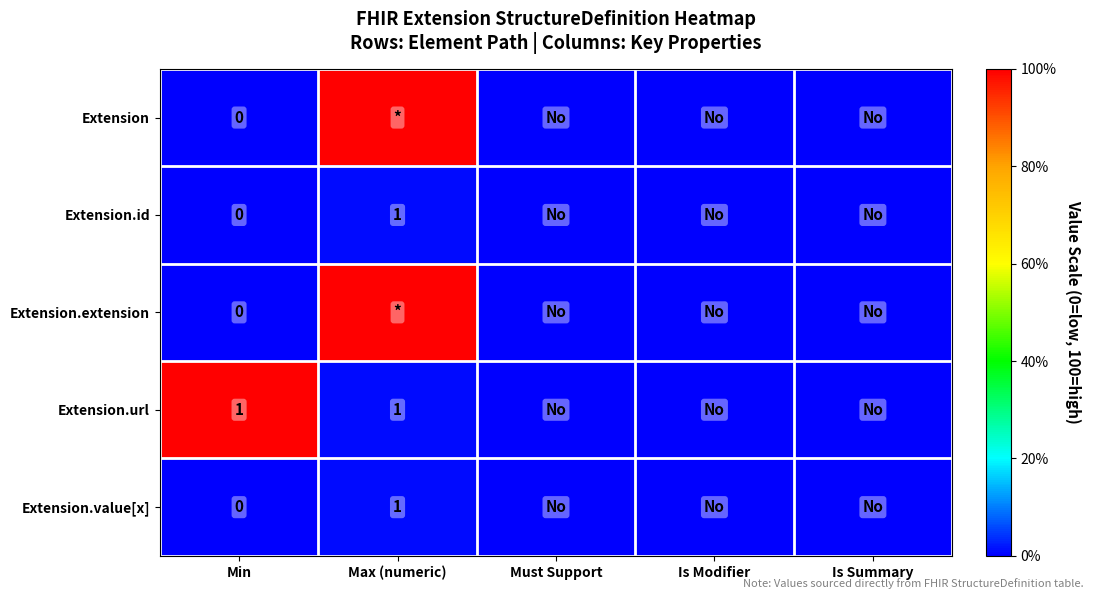

Is it true that Extension.value[x] equals 0 at Max (numeric)?

False